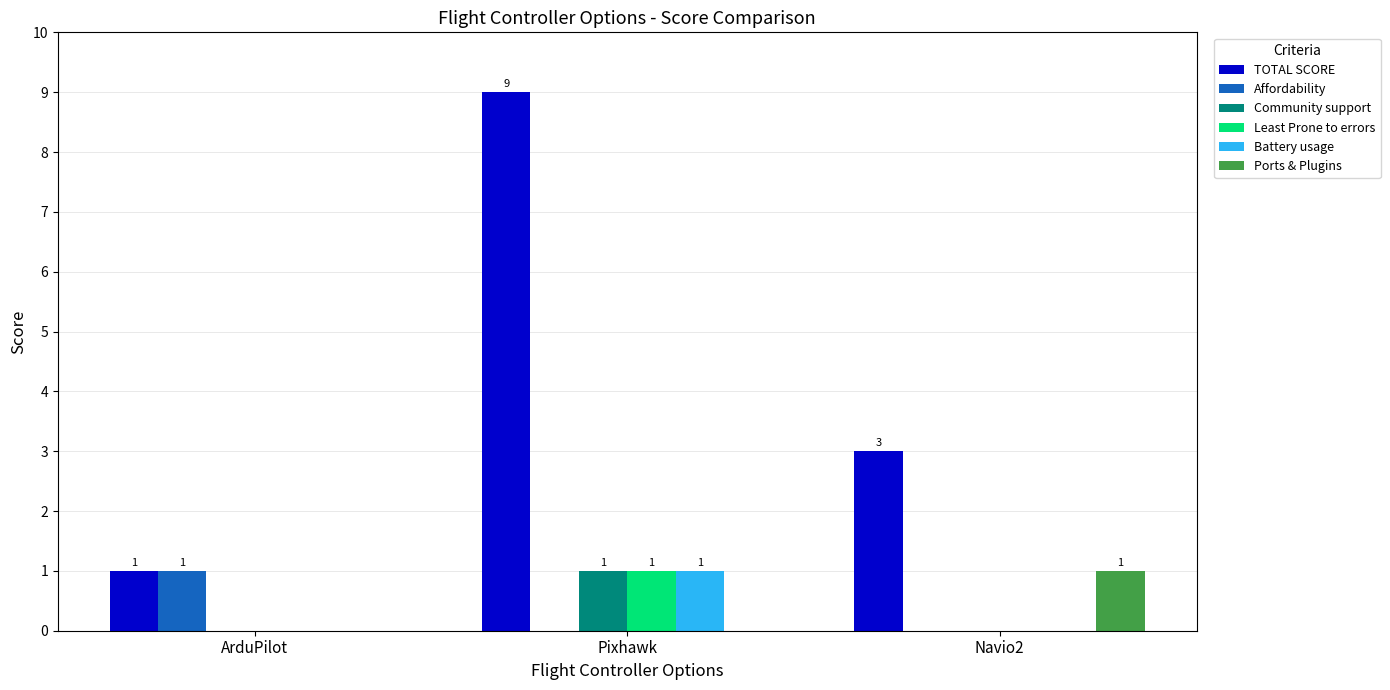

What are all the series names shown in the legend?

TOTAL SCORE, Affordability, Community support, Least Prone to errors, Battery usage, Ports & Plugins